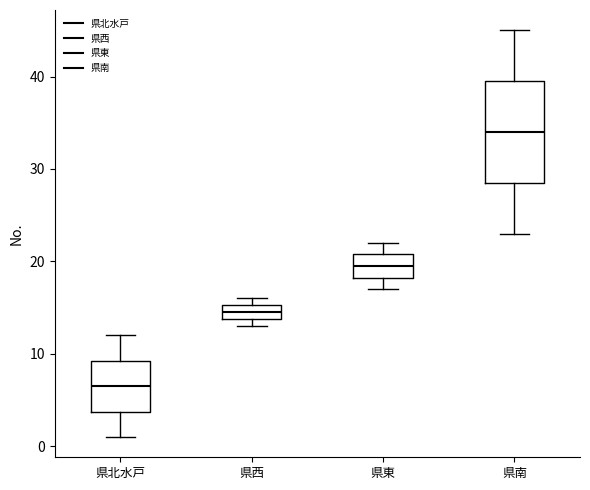

Which box's median line is the lowest?

県北水戸